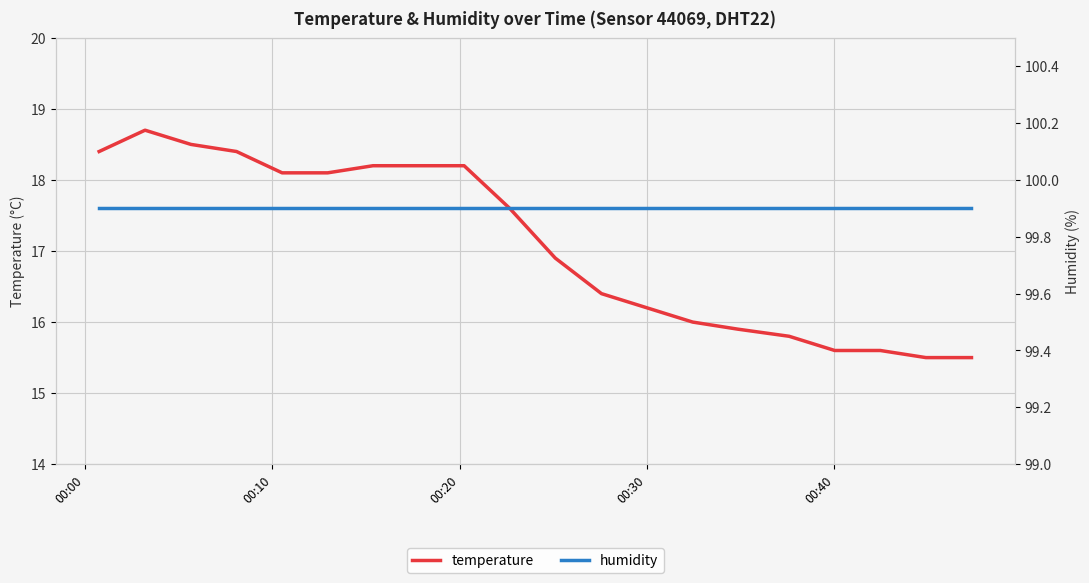

What is the maximum value for temperature?

18.7